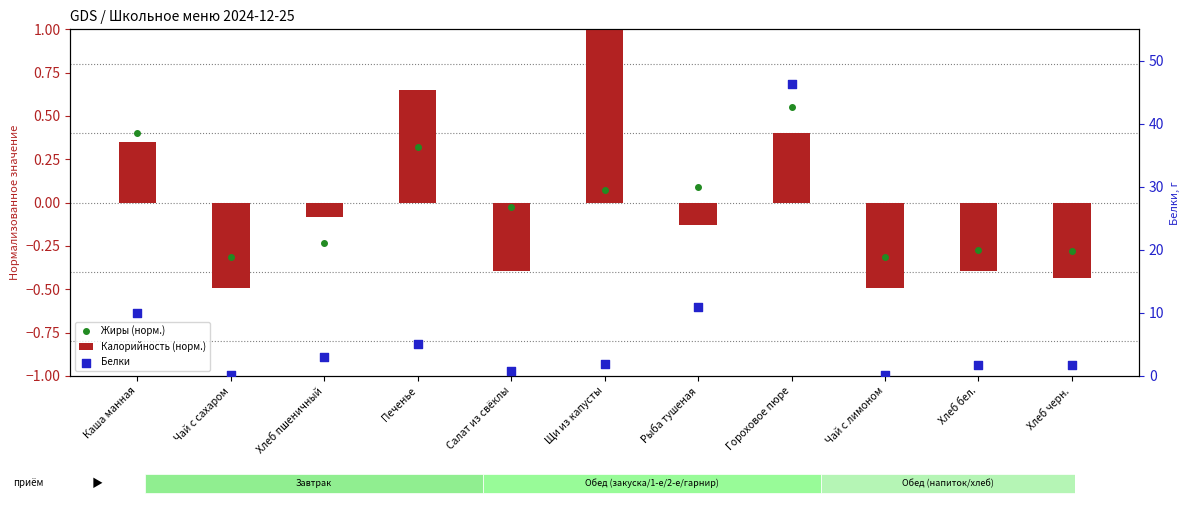

Which series has the largest total across all categories?

Белки